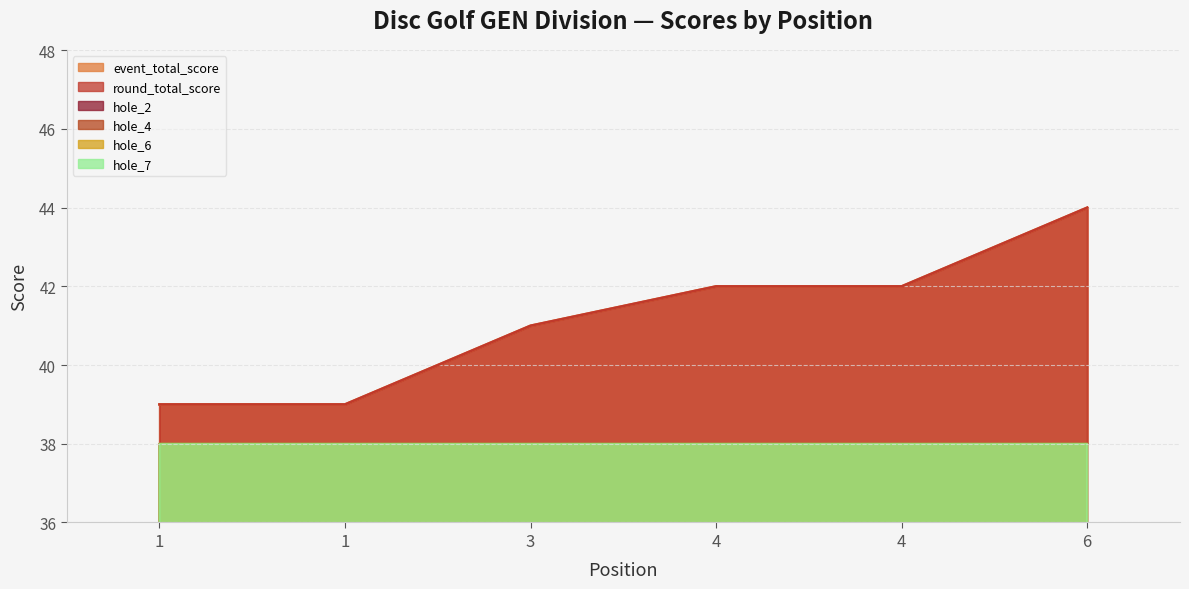

What are all the series names shown in the legend?

event_total_score, round_total_score, hole_2, hole_4, hole_6, hole_7